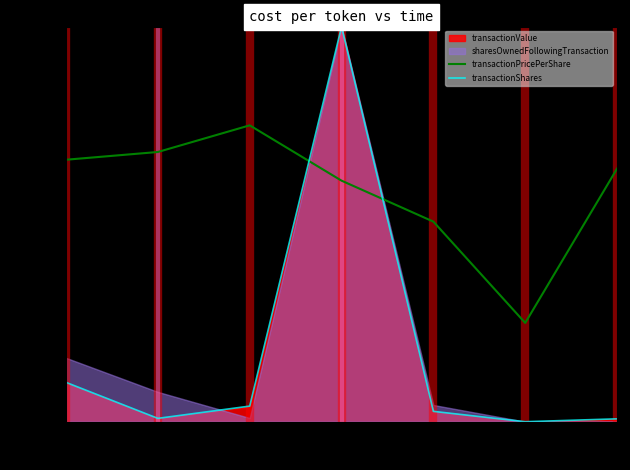

Does the chart display data point markers on the line(s)?

No